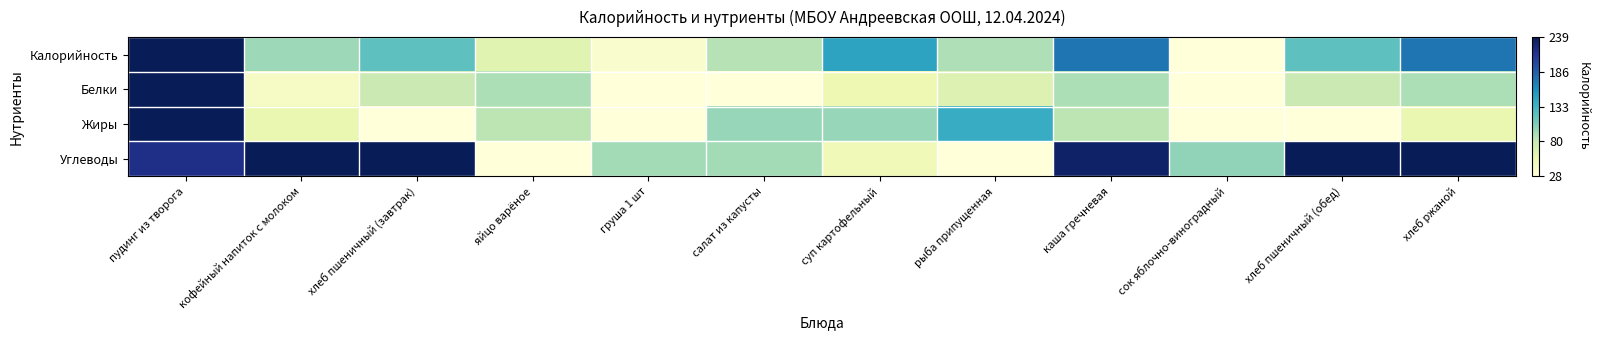

Reading left to right, what are all the values shown in this chart?

Калорийность: пудинг из творога=1.0	кофейный напиток с молоком=0.3	хлеб пшеничный (завтрак)=0.4	яйцо варёное=0.2	груша 1 шт=0.0	салат из капусты=0.3	суп картофельный=0.6	рыба припущенная=0.3	каша гречневая=0.7	сок яблочно-виноградный=0.0	хлеб пшеничный (обед)=0.4	хлеб ржаной=0.7
Белки: пудинг из творога=1.0	кофейный напиток с молоком=0.1	хлеб пшеничный (завтрак)=0.2	яйцо варёное=0.3	груша 1 шт=0.0	салат из капусты=0.0	суп картофельный=0.1	рыба припущенная=0.2	каша гречневая=0.3	сок яблочно-виноградный=0.0	хлеб пшеничный (обед)=0.2	хлеб ржаной=0.3
Жиры: пудинг из творога=1.0	кофейный напиток с молоком=0.1	хлеб пшеничный (завтрак)=0.0	яйцо варёное=0.3	груша 1 шт=0.0	салат из капусты=0.3	суп картофельный=0.3	рыба припущенная=0.5	каша гречневая=0.3	сок яблочно-виноградный=0.0	хлеб пшеничный (обед)=0.0	хлеб ржаной=0.1
Углеводы: пудинг из творога=0.9	кофейный напиток с молоком=1.0	хлеб пшеничный (завтрак)=1.0	яйцо варёное=0.0	груша 1 шт=0.3	салат из капусты=0.3	суп картофельный=0.1	рыба припущенная=0.0	каша гречневая=1.0	сок яблочно-виноградный=0.3	хлеб пшеничный (обед)=1.0	хлеб ржаной=1.0